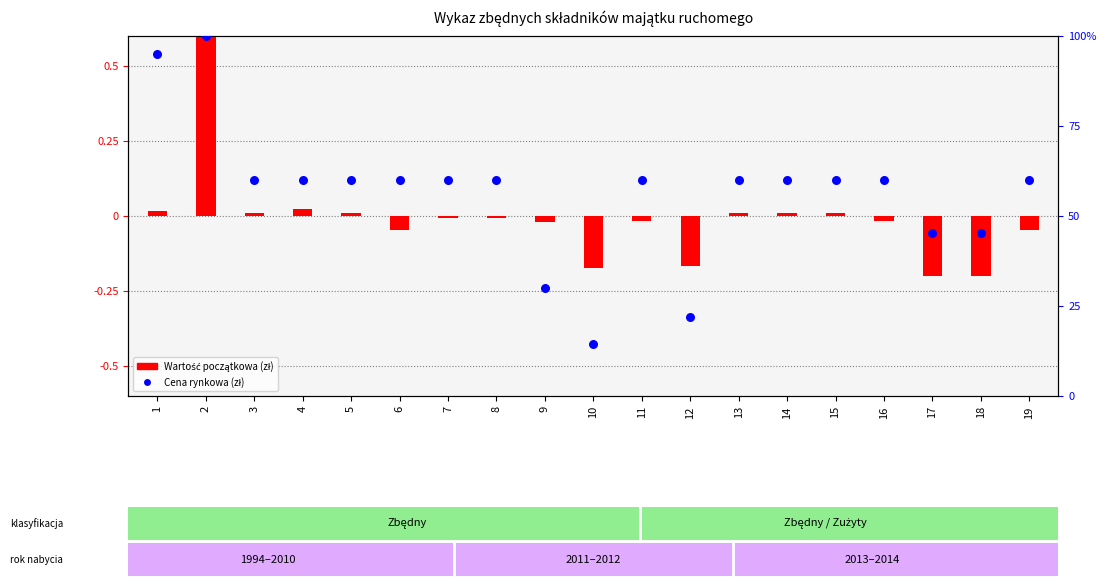

At how many categories does at least one series exceed 0?

19